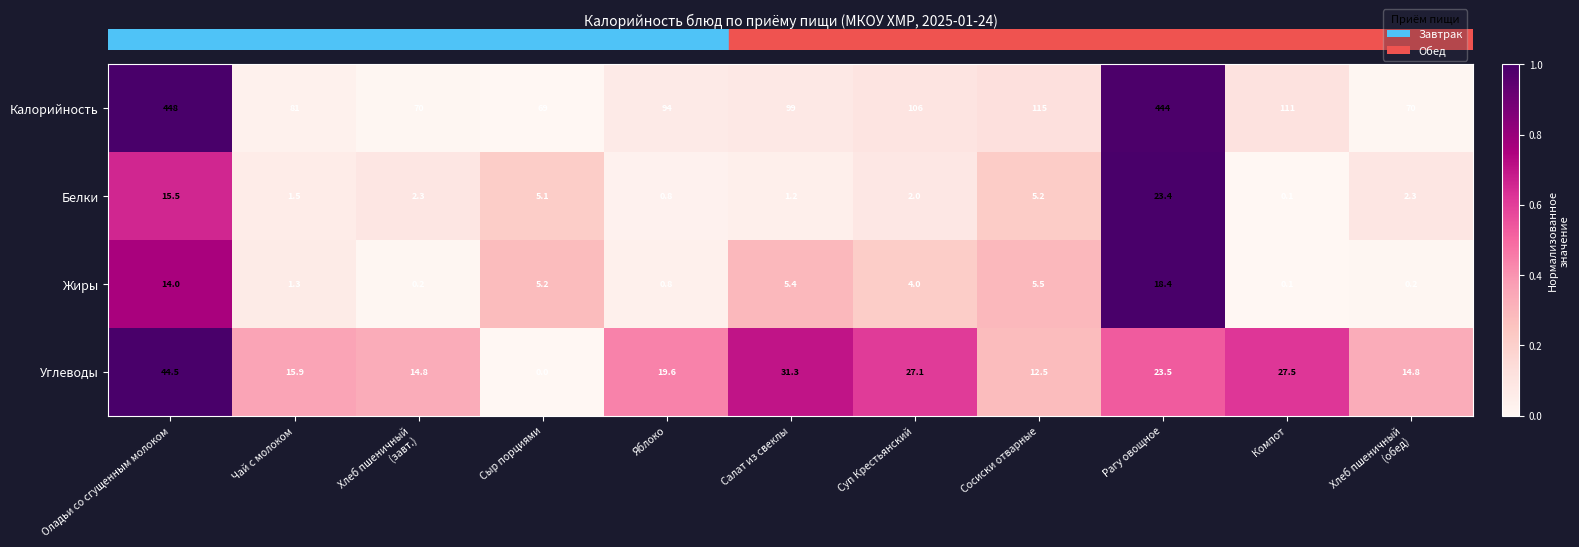

Is the value of Жиры at Сыр порциями greater than the value of Калорийность at Чай с молоком?

No